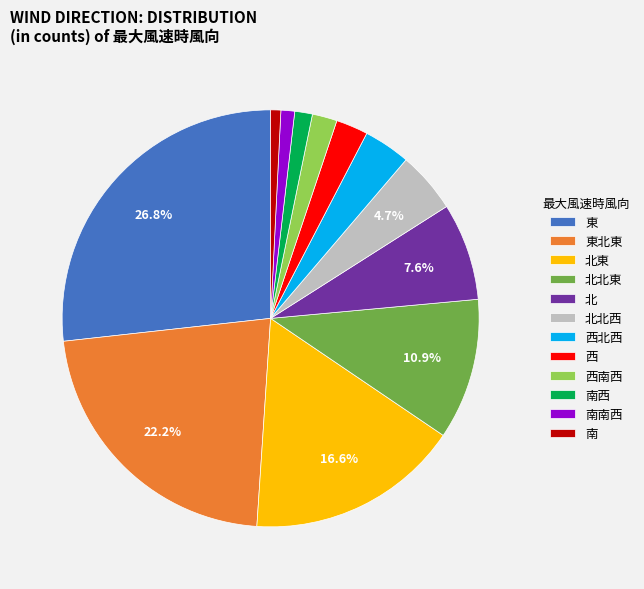

To the nearest percent, what percentage of the pie is 西北西?

4%